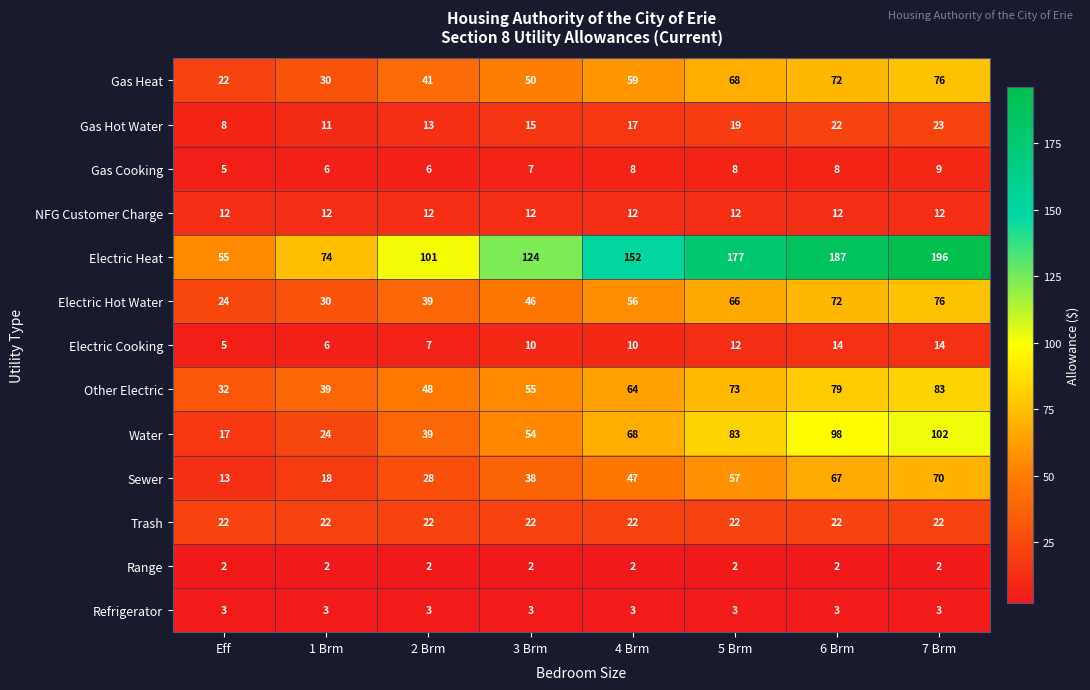

What is the greatest value displayed?

196